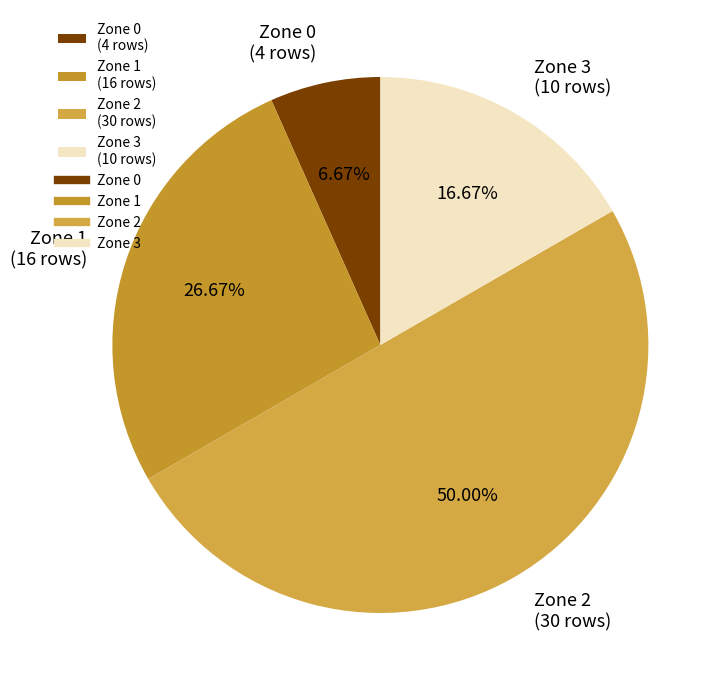

Count the number of slices in the pie.

4